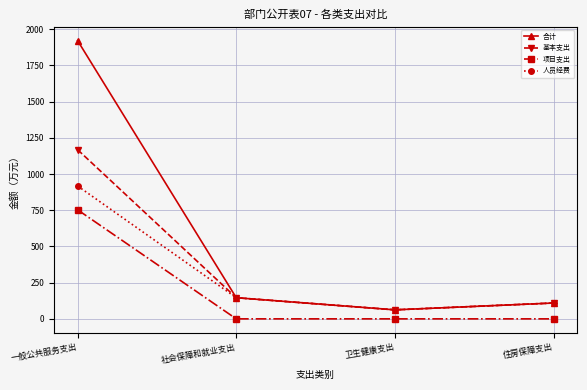

List the series in order of their overall mean, lowest first.

项目支出, 人员经费, 基本支出, 合计